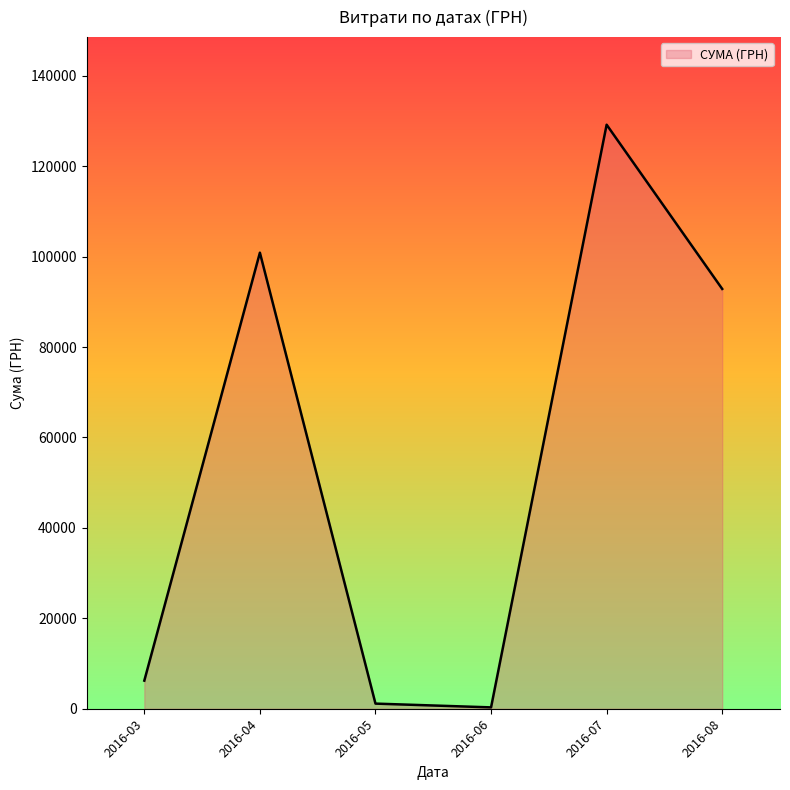

What is the sum of all values?

330562.3